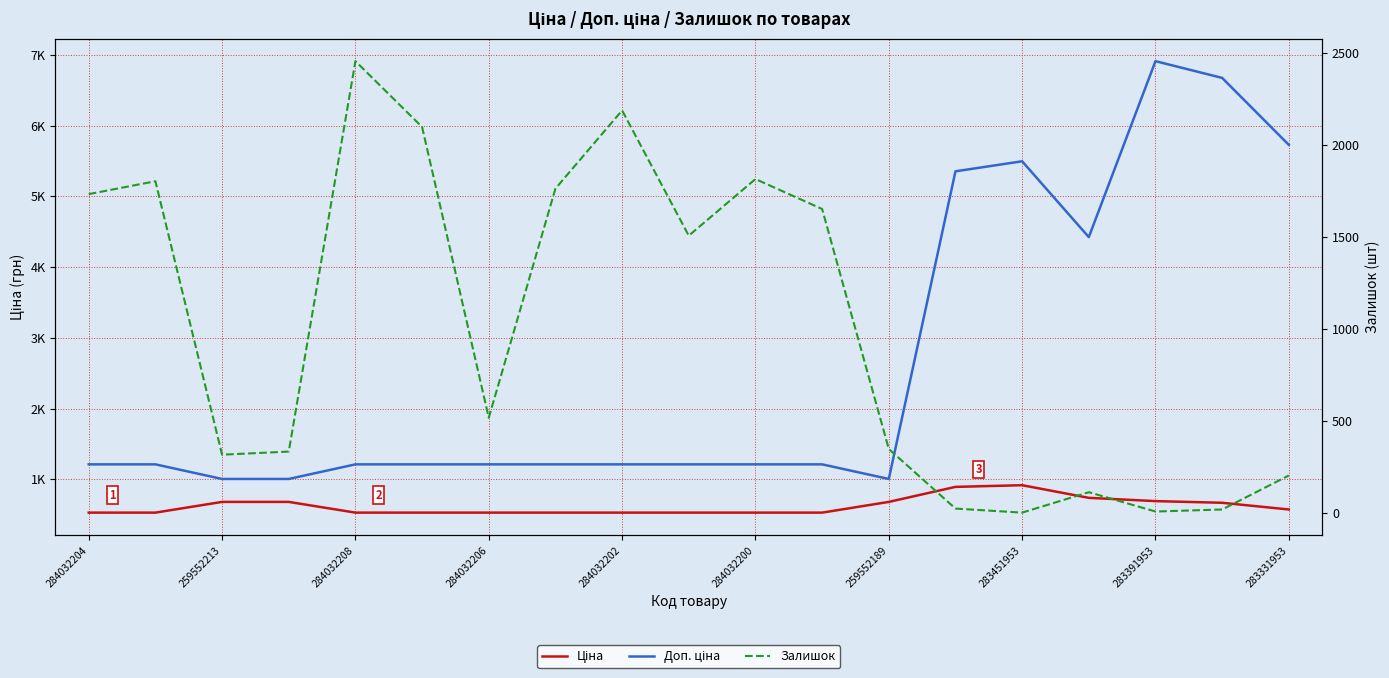

True or false: Ціна has more than 2 points higher than both neighbors.

False